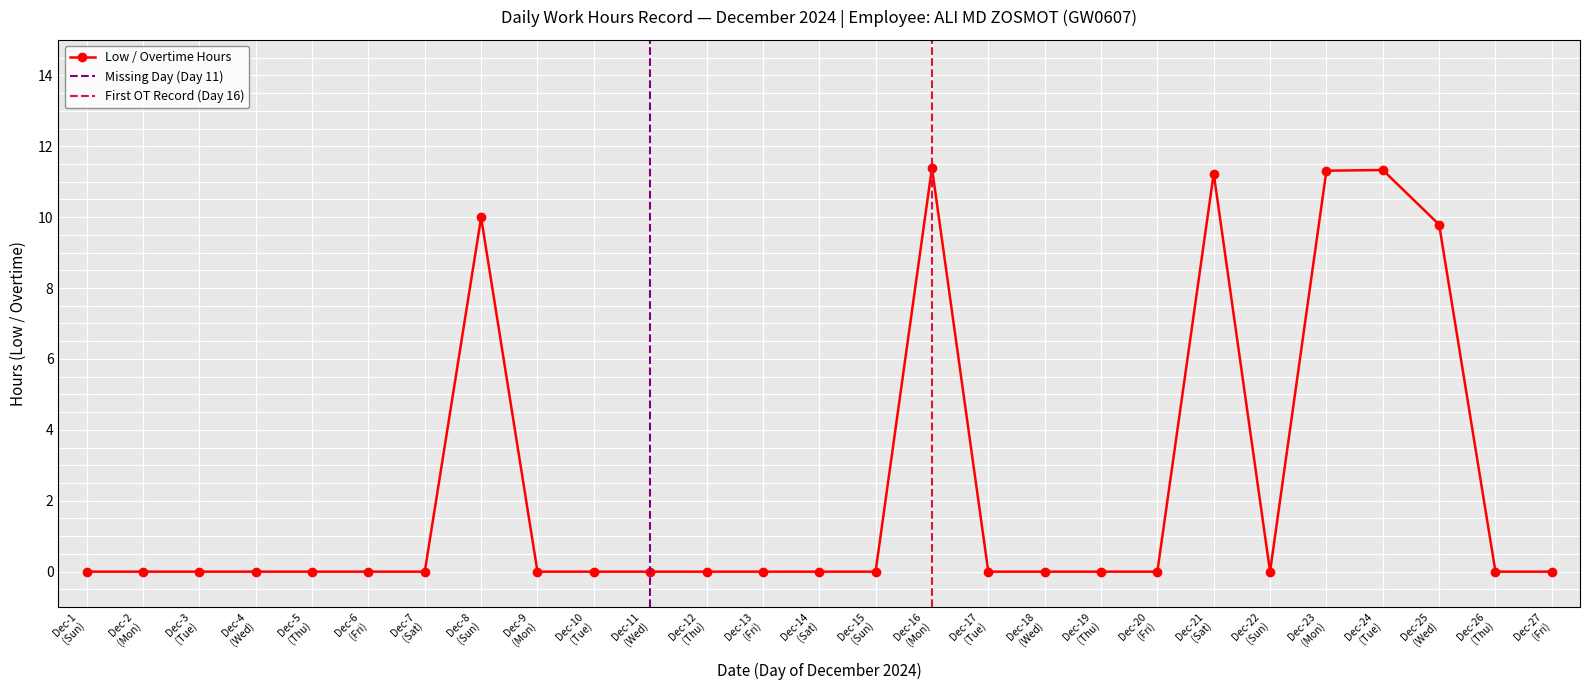

True or false: there are more than 0 points higher than both neighbors.

True